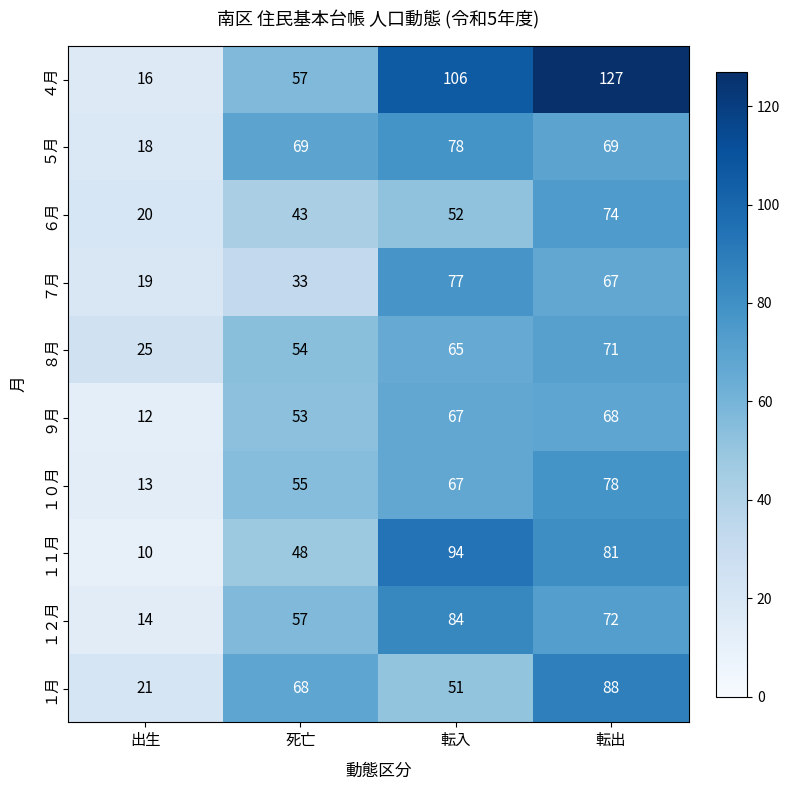

Is it true that ５月 equals 69 at 死亡?

True